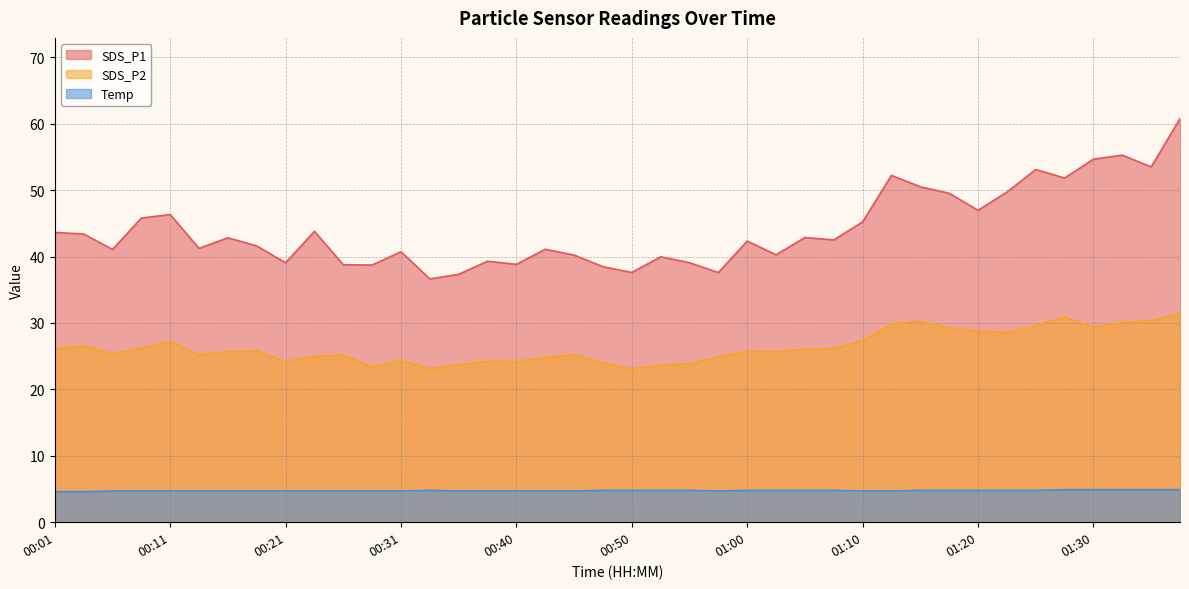

What is the difference between the maximum and minimum values in the Temp series?

0.3